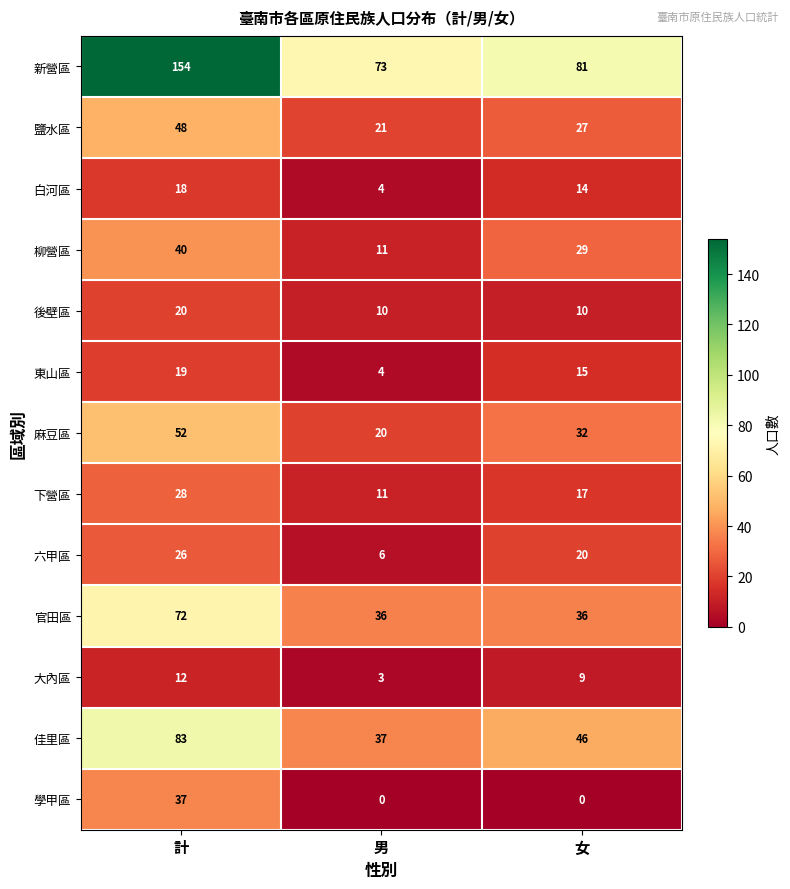

How many 後壁區 values are between 10 and 20?

3